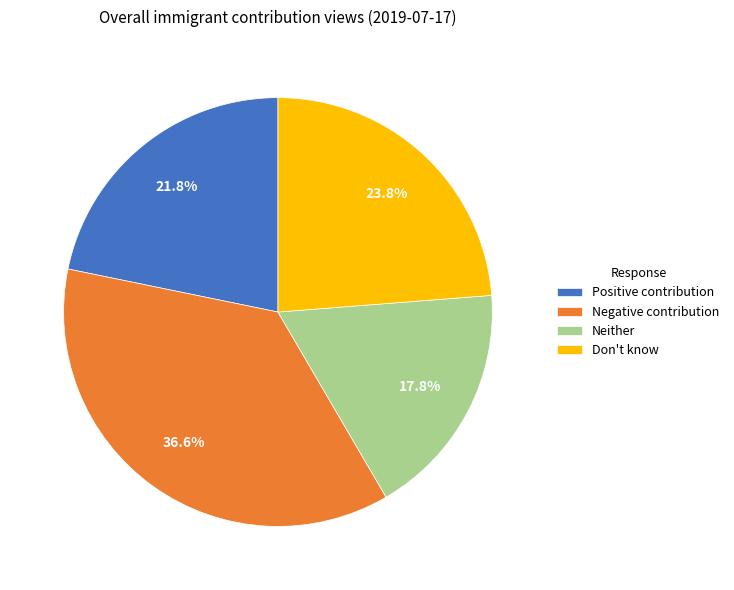

How much of the chart is everything except Positive contribution?

78.2%